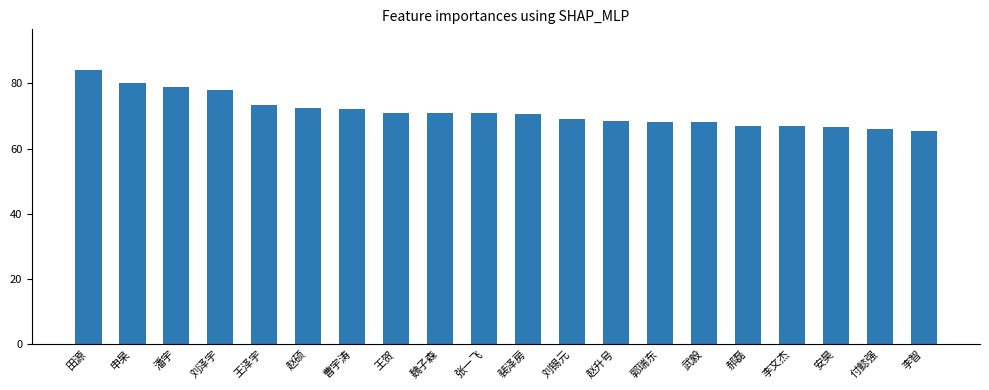

Which category has the highest value across all series?

田源